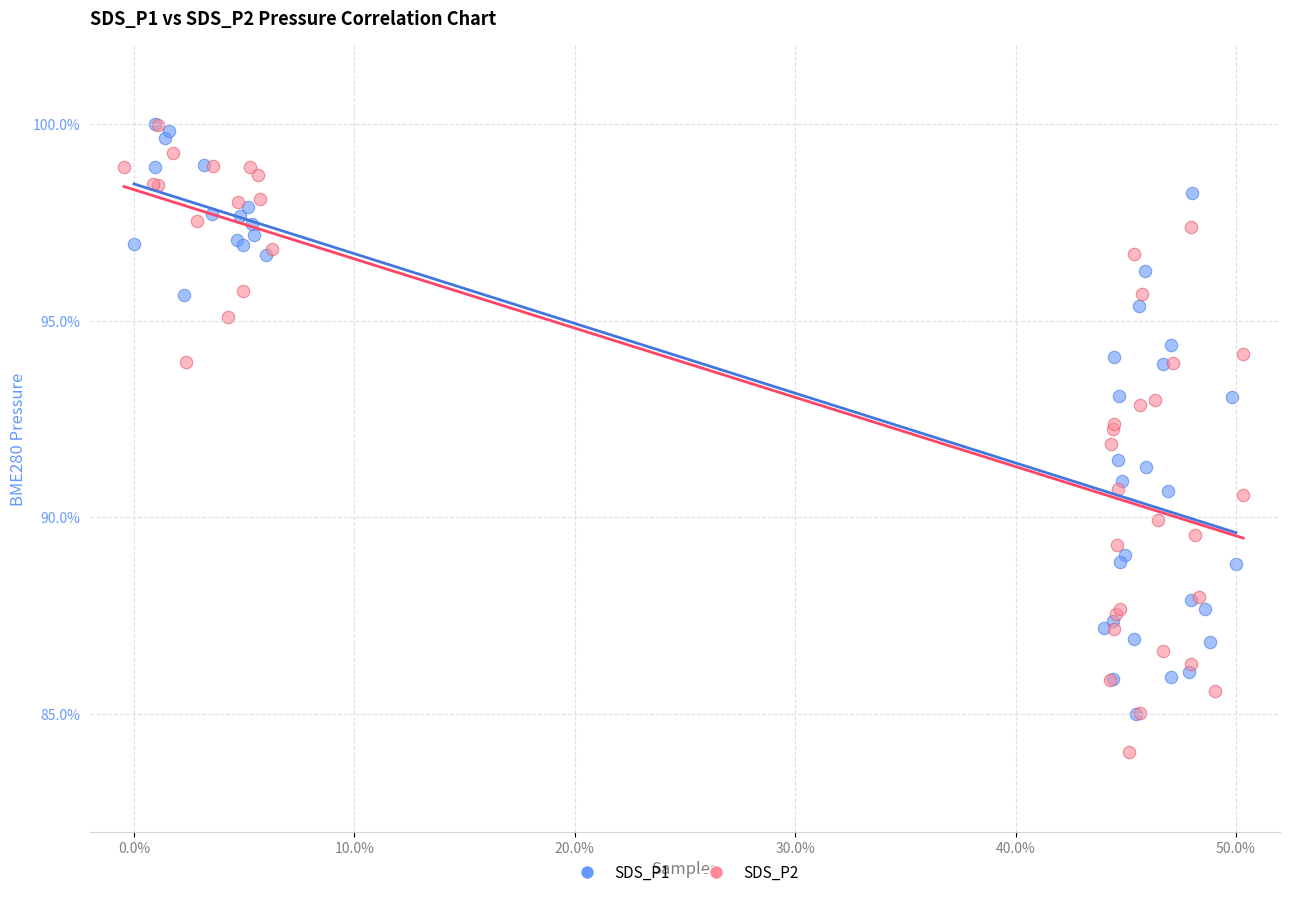

Which series has the largest Y range (max minus min)?

SDS_P2